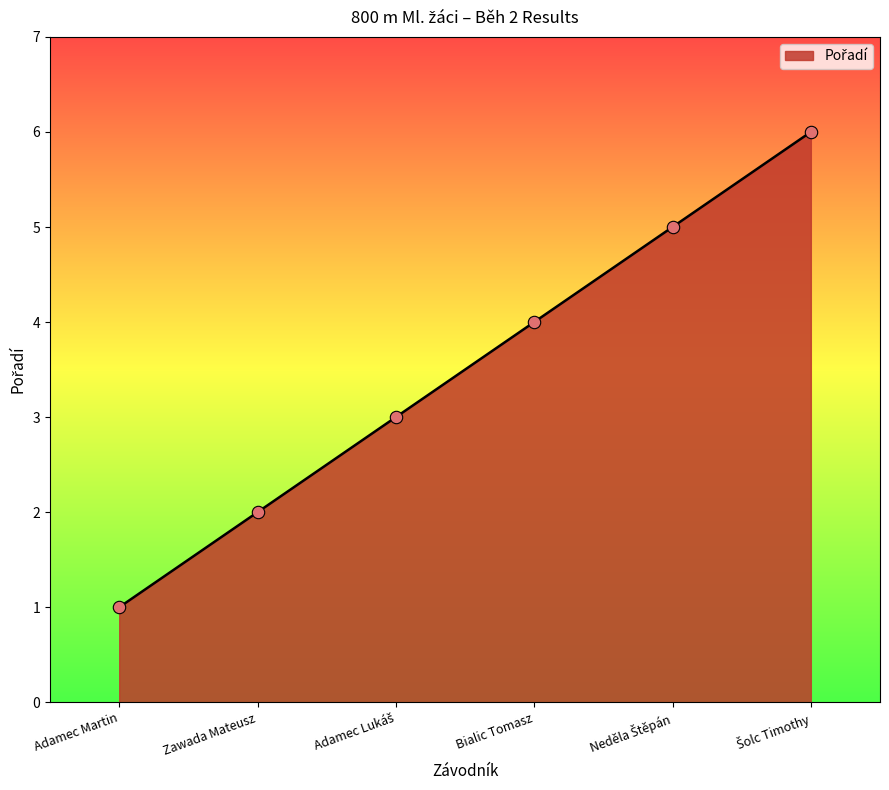

What is the change in value from Adamec Martin to Zawada Mateusz?

+1